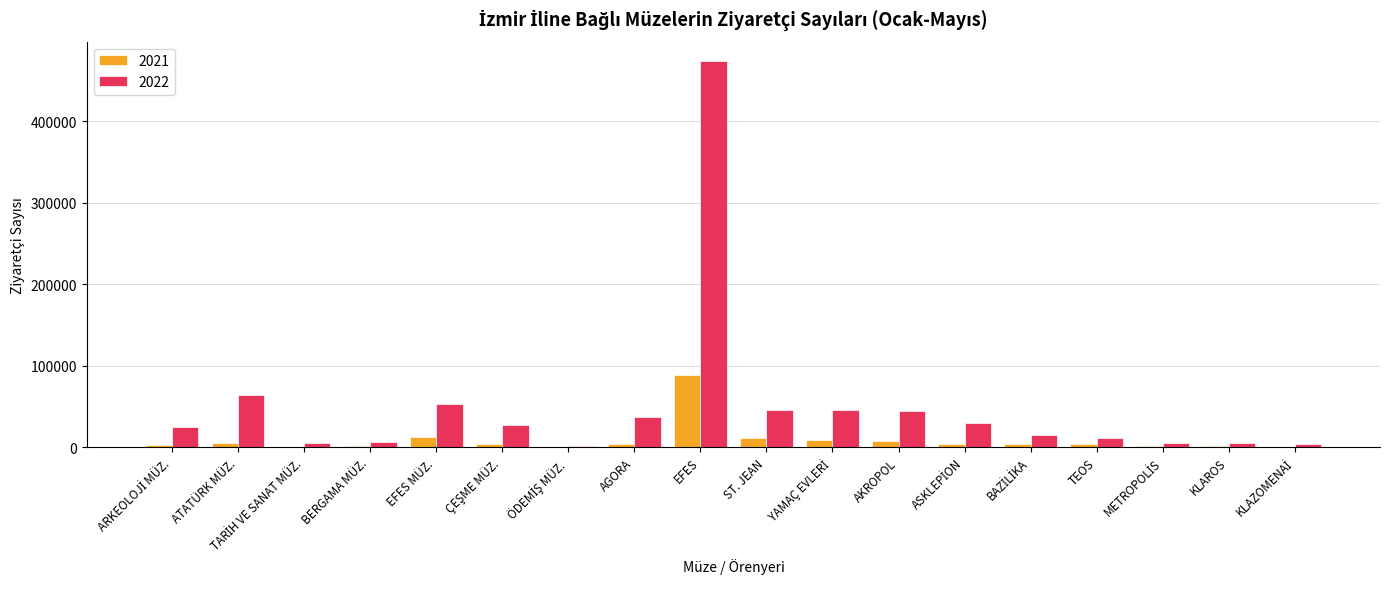

The value of 2021 at AGORA is 3410. True or false?

True